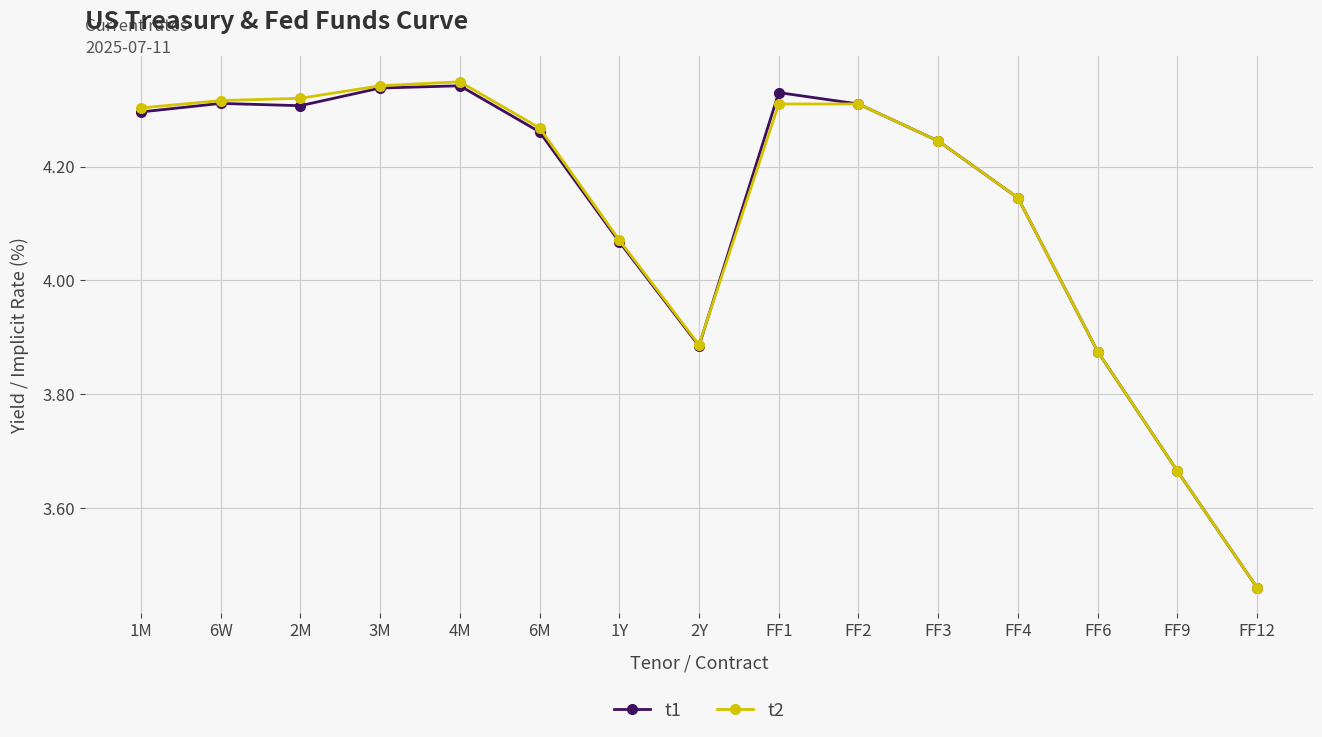

At which label is t1 closest to 3?

FF12